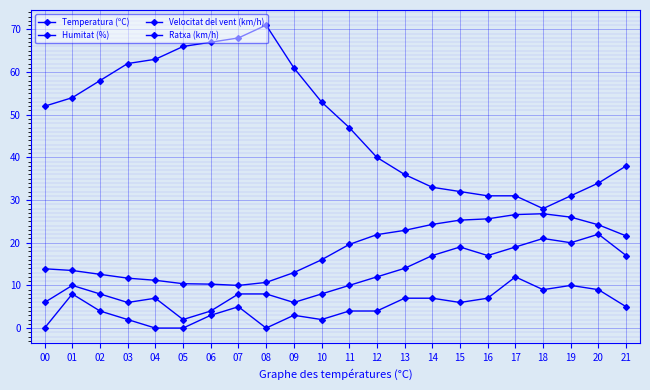

How many categories are shown in the chart?

22